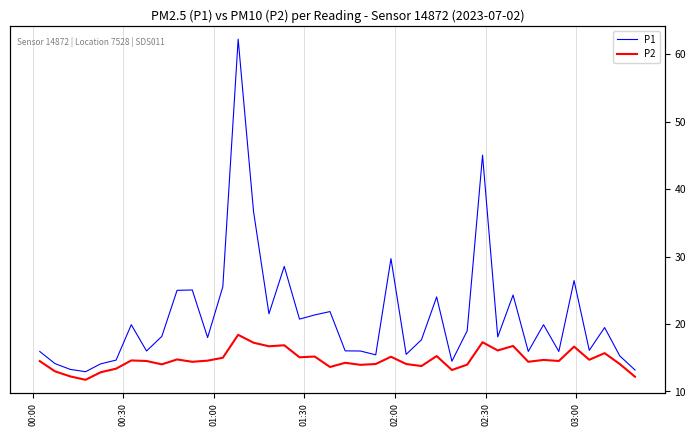

What is the difference between the maximum and minimum values in the P1 series?

49.3